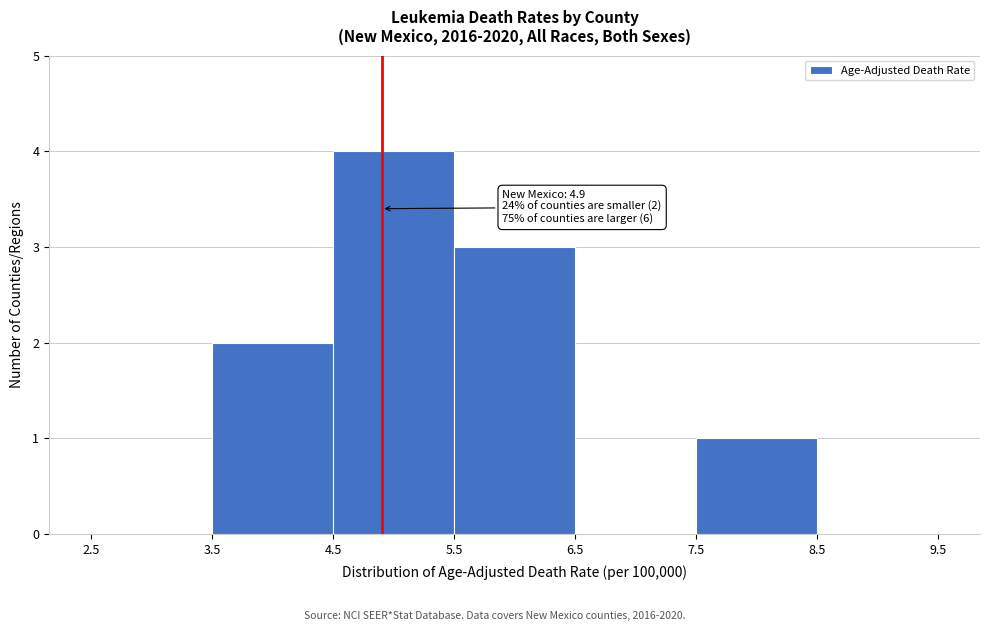

Which range on the x-axis has the tallest bar?

4.5 to 5.5